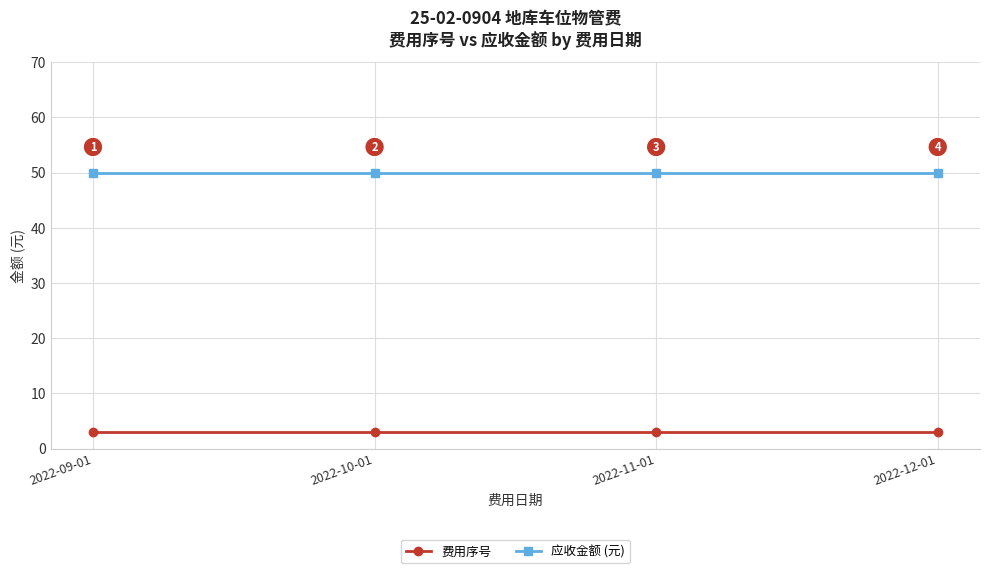

What is the maximum value shown in the chart?

50